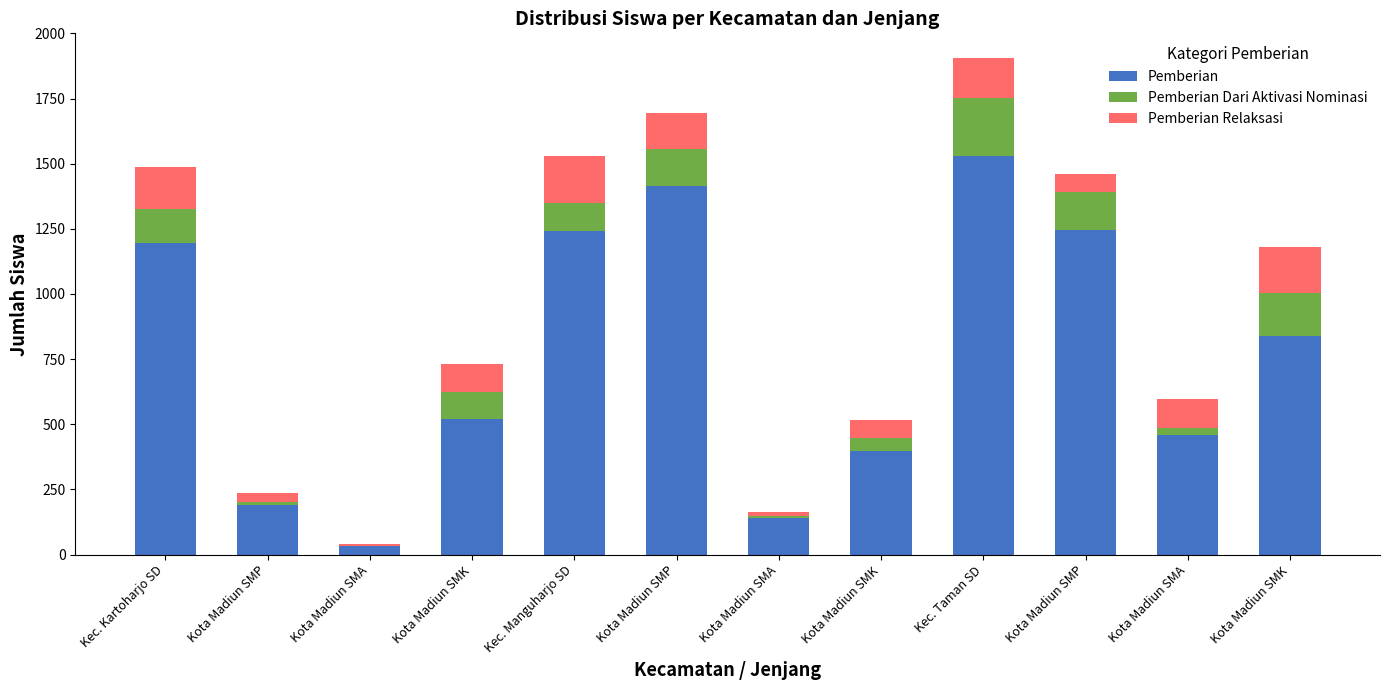

What are all the series names shown in the legend?

Pemberian, Pemberian Dari Aktivasi Nominasi, Pemberian Relaksasi